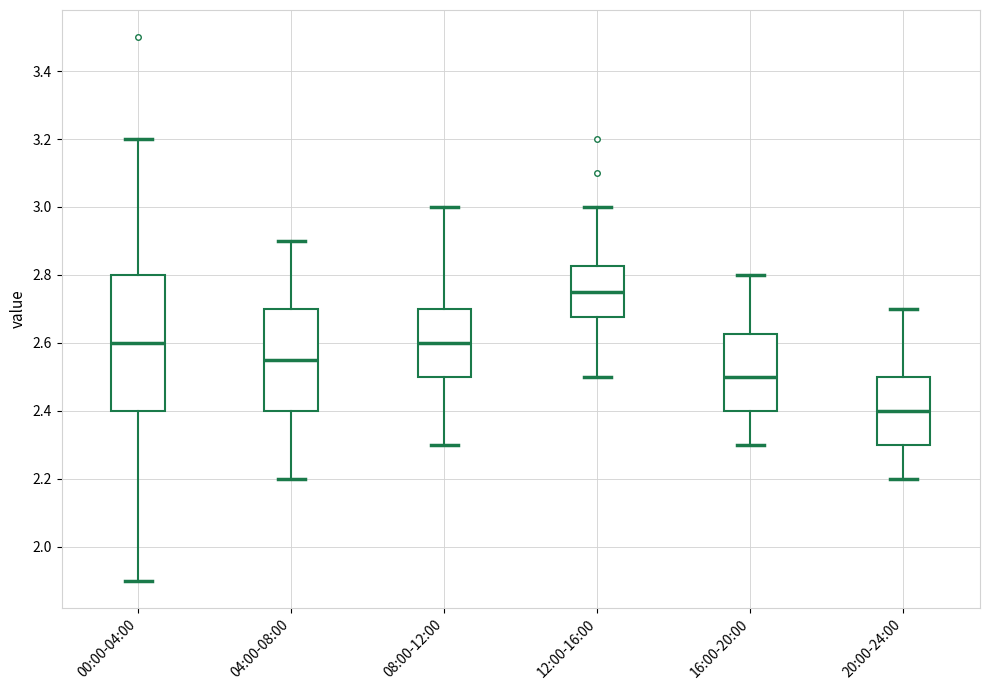

Reading left to right, read every box against the y-axis: the position of its median line, the range the box covers, and the ends of its whiskers. The values are not printed on the chart, so give them approximately, as read against the axis.

00:00-04:00: median 2.60, box 2.40 to 2.80, whiskers 1.90 to 3.20
04:00-08:00: median 2.56, box 2.40 to 2.70, whiskers 2.20 to 2.90
08:00-12:00: median 2.60, box 2.50 to 2.70, whiskers 2.30 to 3.00
12:00-16:00: median 2.76, box 2.68 to 2.82, whiskers 2.50 to 3.00
16:00-20:00: median 2.50, box 2.40 to 2.62, whiskers 2.30 to 2.80
20:00-24:00: median 2.40, box 2.30 to 2.50, whiskers 2.20 to 2.70